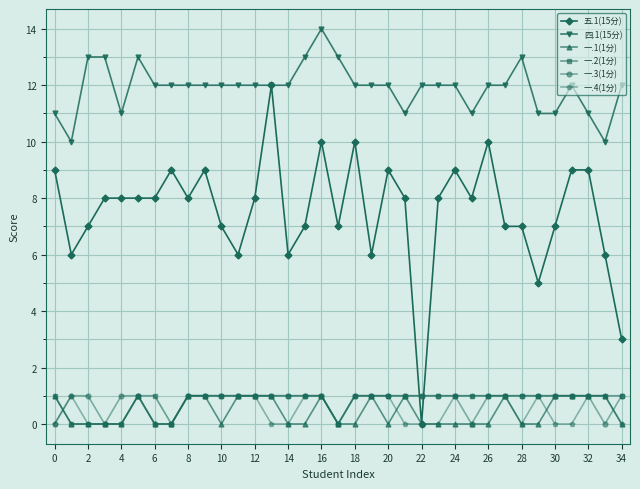

True or false: 一.4(1分) and 四.1(15分) intersect in this chart.

False